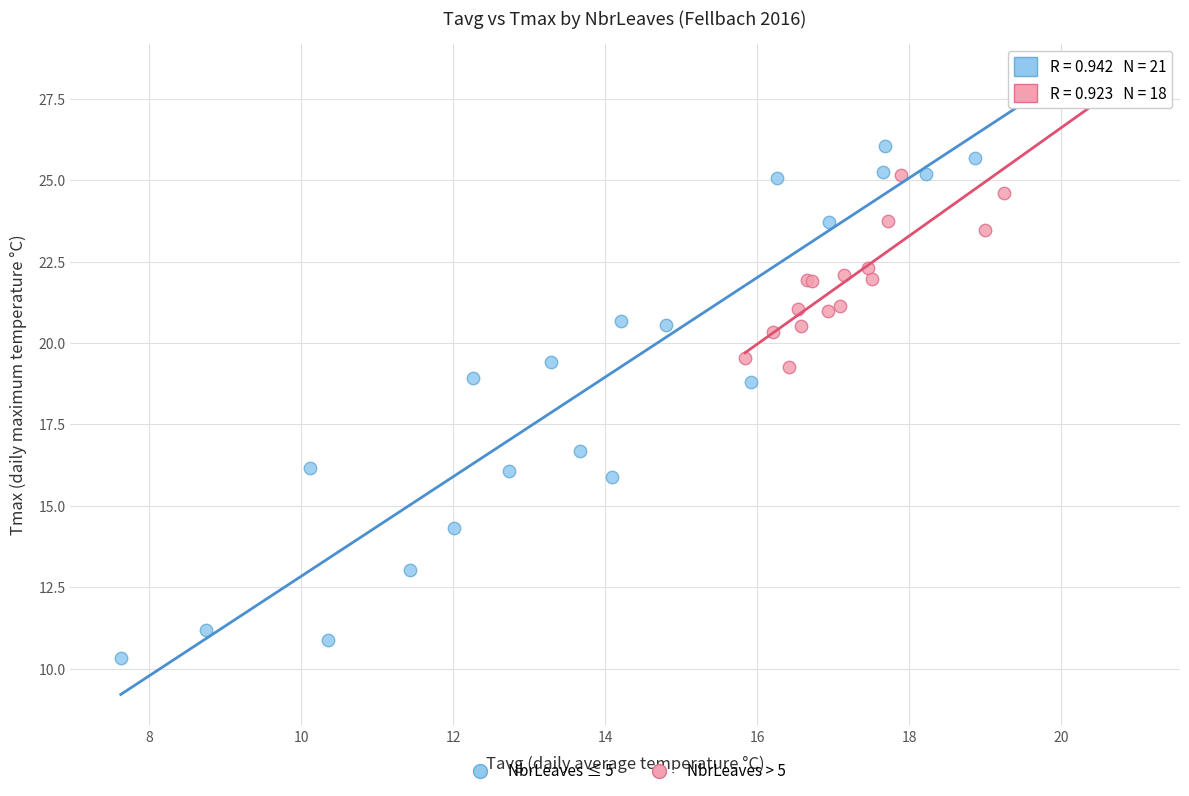

Which series reaches the minimum Y coordinate?

NbrLeaves ≤ 5